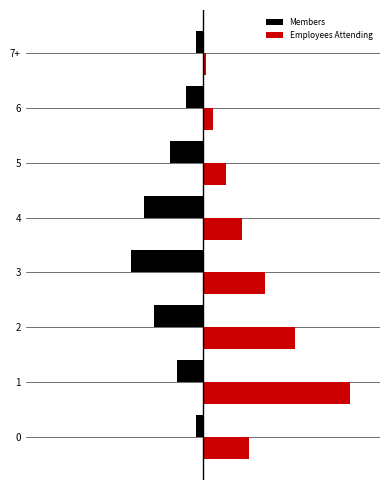

What are all the series names shown in the legend?

Members, Employees Attending